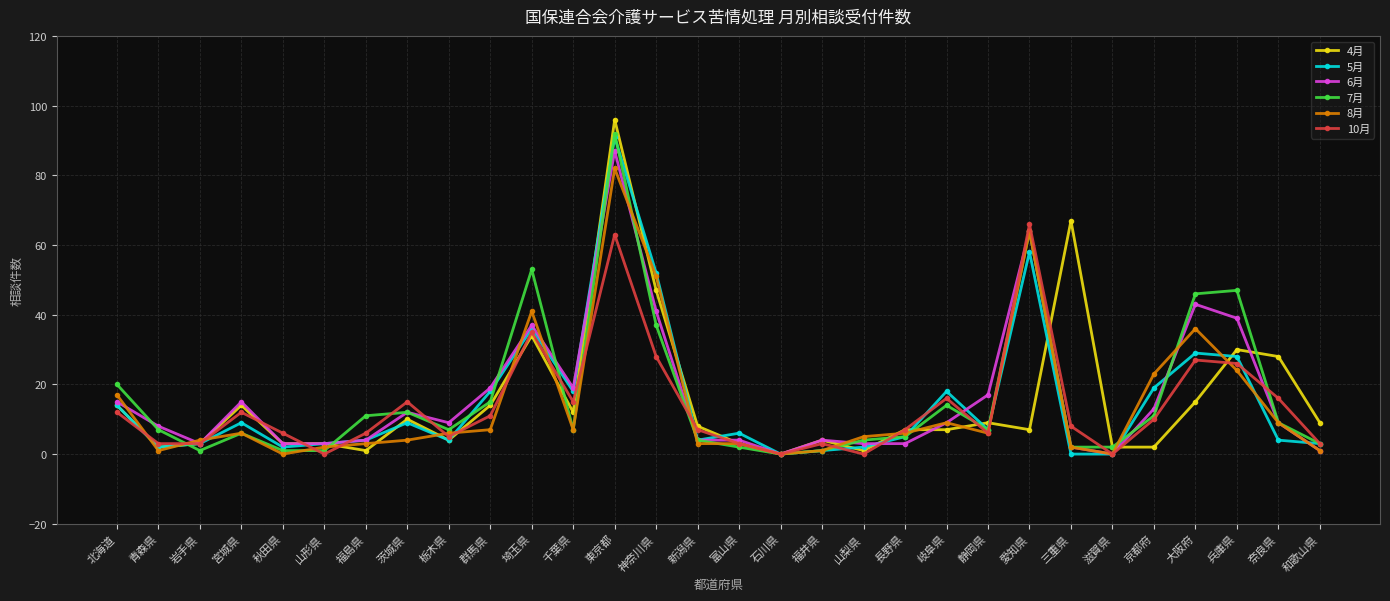

Reading right to left, extract all data points from this chart.

4月: 和歌山県=9	奈良県=28	兵庫県=30	大阪府=15	京都府=2	滋賀県=2	三重県=67	愛知県=7	静岡県=9	岐阜県=7	長野県=7	山梨県=1	福井県=4	石川県=0	富山県=3	新潟県=8	神奈川県=47	東京都=96	千葉県=12	埼玉県=34	群馬県=14	栃木県=4	茨城県=10	福島県=1	山形県=3	秋田県=3	宮城県=14	岩手県=3	青森県=2	北海道=14
5月: 和歌山県=3	奈良県=4	兵庫県=28	大阪府=29	京都府=19	滋賀県=0	三重県=0	愛知県=58	静岡県=7	岐阜県=18	長野県=5	山梨県=2	福井県=1	石川県=0	富山県=6	新潟県=4	神奈川県=52	東京都=91	千葉県=18	埼玉県=36	群馬県=18	栃木県=4	茨城県=9	福島県=4	山形県=3	秋田県=2	宮城県=9	岩手県=3	青森県=2	北海道=14
6月: 和歌山県=1	奈良県=9	兵庫県=39	大阪府=43	京都府=13	滋賀県=0	三重県=2	愛知県=64	静岡県=17	岐阜県=9	長野県=3	山梨県=3	福井県=4	石川県=0	富山県=4	新潟県=4	神奈川県=41	東京都=87	千葉県=19	埼玉県=37	群馬県=19	栃木県=9	茨城県=12	福島県=4	山形県=3	秋田県=3	宮城県=15	岩手県=3	青森県=8	北海道=15
7月: 和歌山県=3	奈良県=9	兵庫県=47	大阪府=46	京都府=11	滋賀県=2	三重県=2	愛知県=64	静岡県=7	岐阜県=14	長野県=5	山梨県=4	福井県=1	石川県=0	富山県=2	新潟県=4	神奈川県=37	東京都=92	千葉県=7	埼玉県=53	群馬県=15	栃木県=7	茨城県=12	福島県=11	山形県=1	秋田県=1	宮城県=6	岩手県=1	青森県=7	北海道=20
8月: 和歌山県=1	奈良県=9	兵庫県=24	大阪府=36	京都府=23	滋賀県=0	三重県=2	愛知県=64	静岡県=6	岐阜県=9	長野県=6	山梨県=5	福井県=1	石川県=0	富山県=3	新潟県=3	神奈川県=51	東京都=82	千葉県=7	埼玉県=41	群馬県=7	栃木県=6	茨城県=4	福島県=3	山形県=2	秋田県=0	宮城県=6	岩手県=4	青森県=1	北海道=17
10月: 和歌山県=3	奈良県=16	兵庫県=26	大阪府=27	京都府=10	滋賀県=0	三重県=8	愛知県=66	静岡県=6	岐阜県=16	長野県=7	山梨県=0	福井県=3	石川県=0	富山県=3	新潟県=7	神奈川県=28	東京都=63	千葉県=15	埼玉県=35	群馬県=11	栃木県=5	茨城県=15	福島県=6	山形県=0	秋田県=6	宮城県=12	岩手県=3	青森県=3	北海道=12